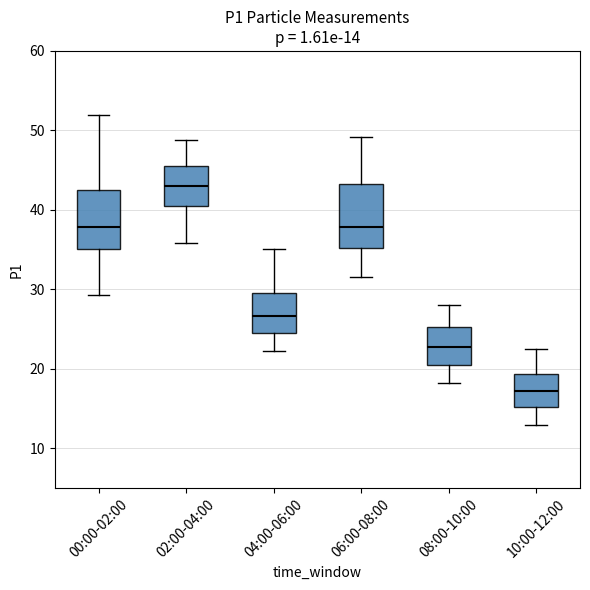

Which box has the lowest median line?

10:00-12:00